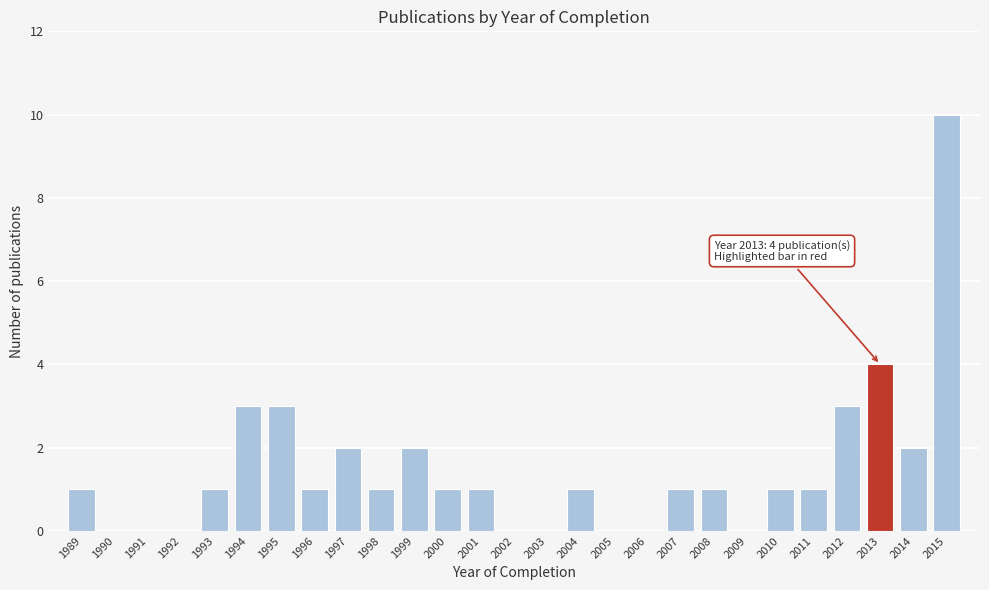

Reading right to left, list all the values displayed in this chart.

2015=10	2014=2	2013=4	2012=3	2011=1	2010=1	2009=0	2008=1	2007=1	2006=0	2005=0	2004=1	2003=0	2002=0	2001=1	2000=1	1999=2	1998=1	1997=2	1996=1	1995=3	1994=3	1993=1	1992=0	1991=0	1990=0	1989=1